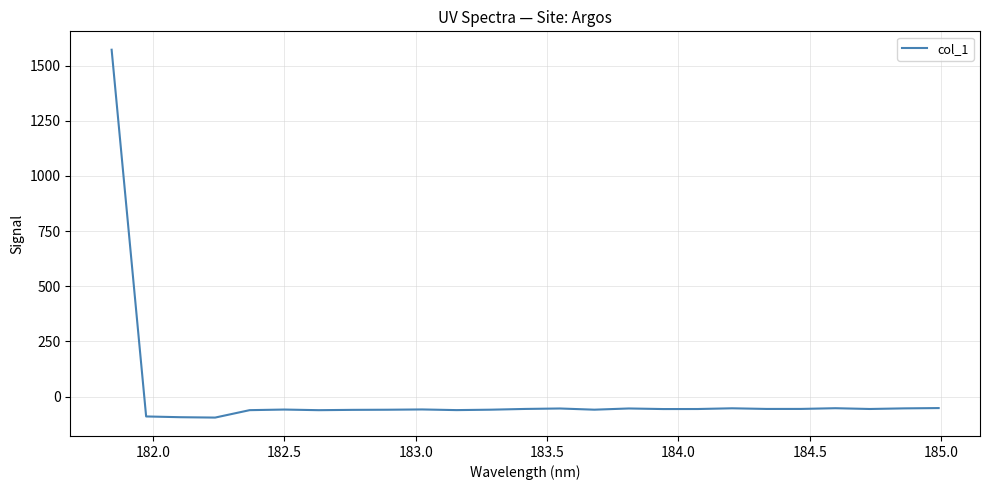

What is the sum of all values?

91.6